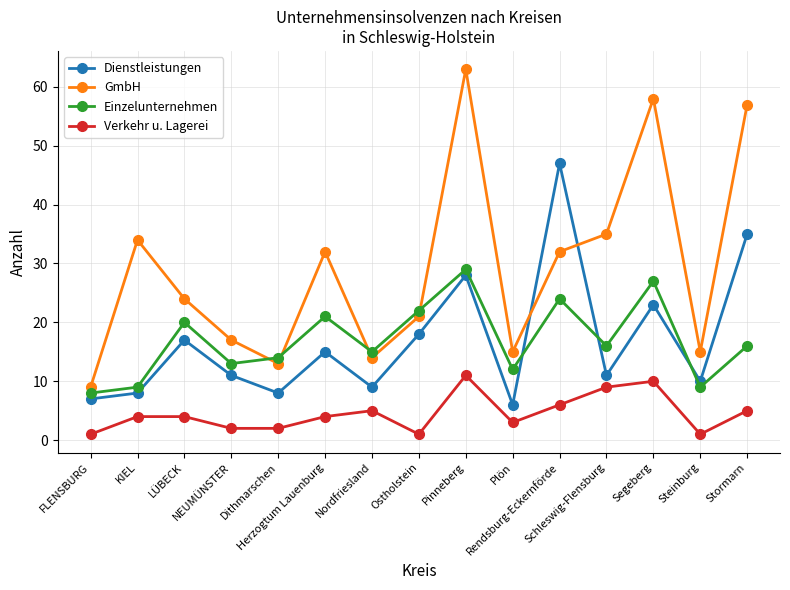

Which series has the largest range (max minus min)?

GmbH